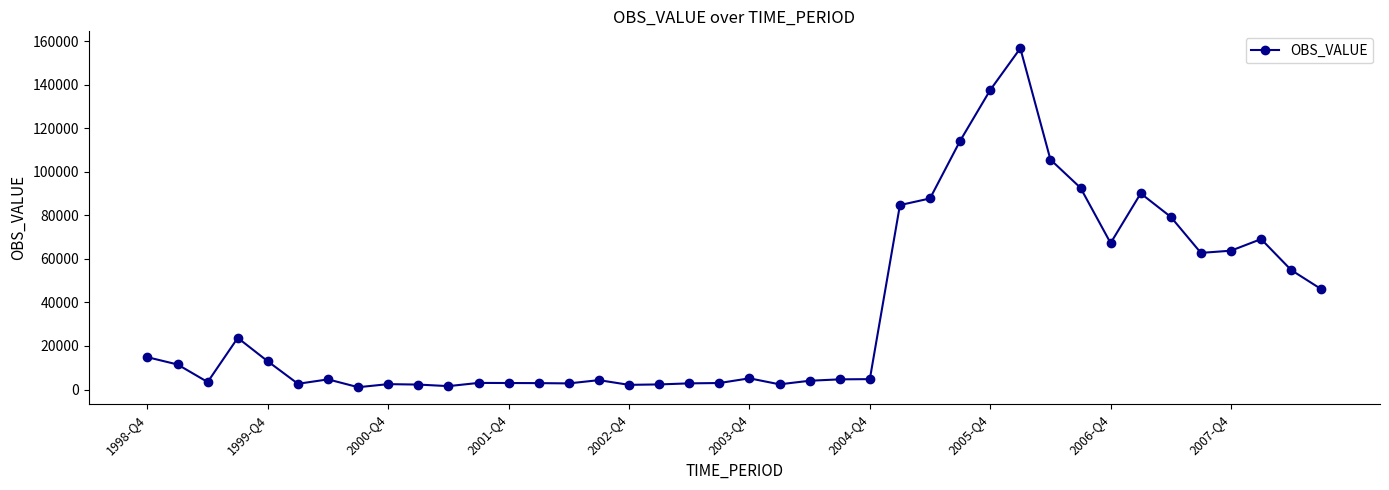

What is the sum of all values?

1440099